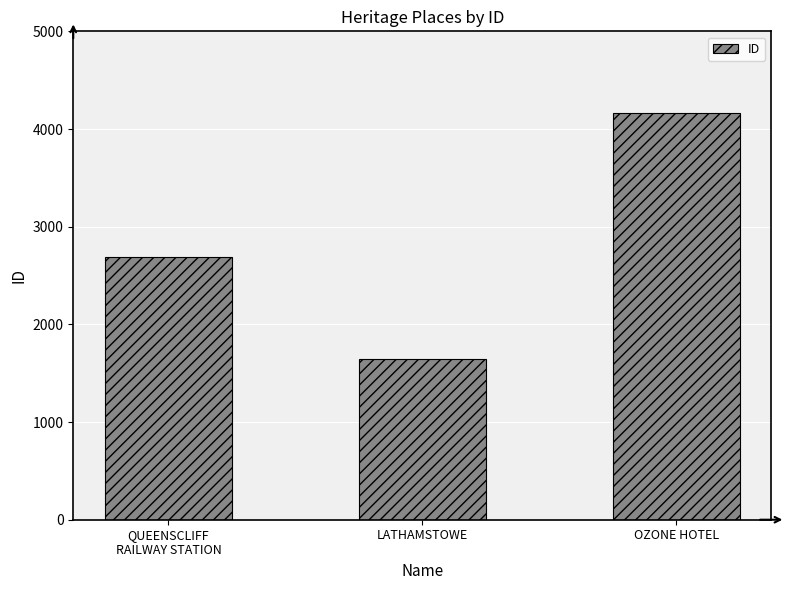

What value does the data have at OZONE HOTEL, to the nearest 50?

4150